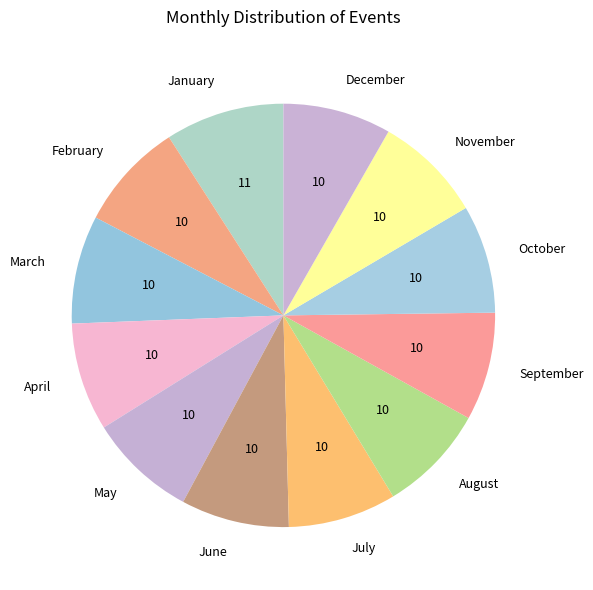

True or false: February accounts for 8% of the total.

True